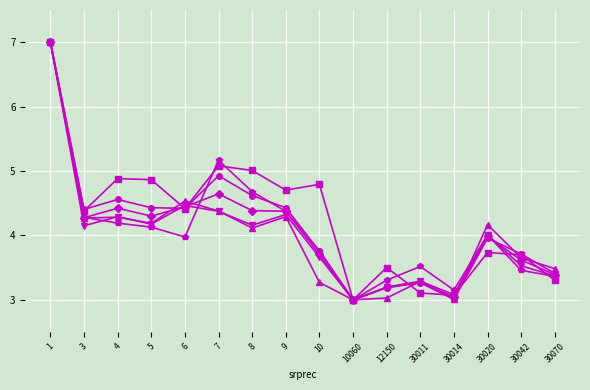

What is the maximum value shown in the chart?

7.0